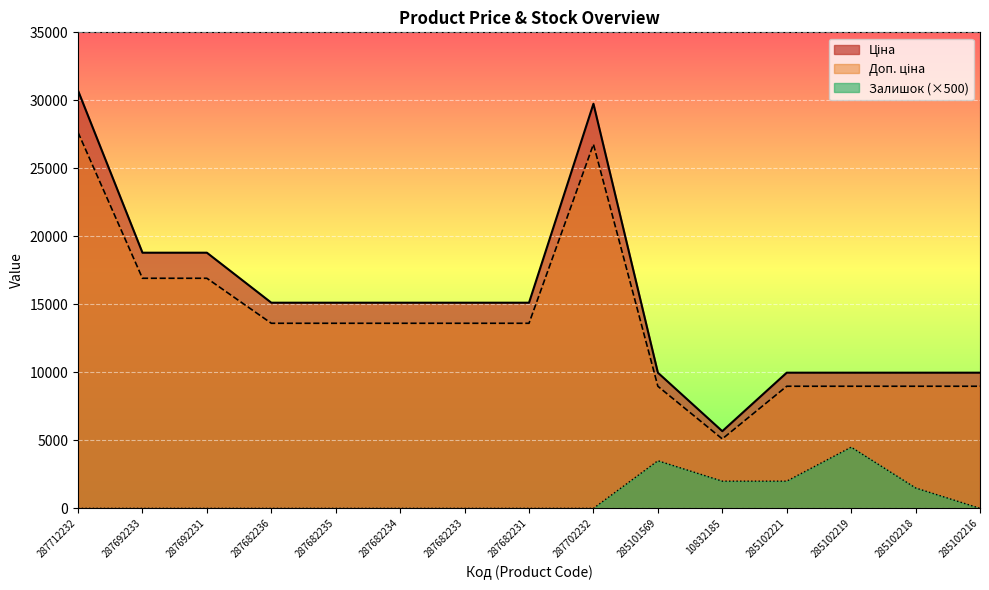

True or false: Ціна has a value of 21559.4 at 287682235.

False